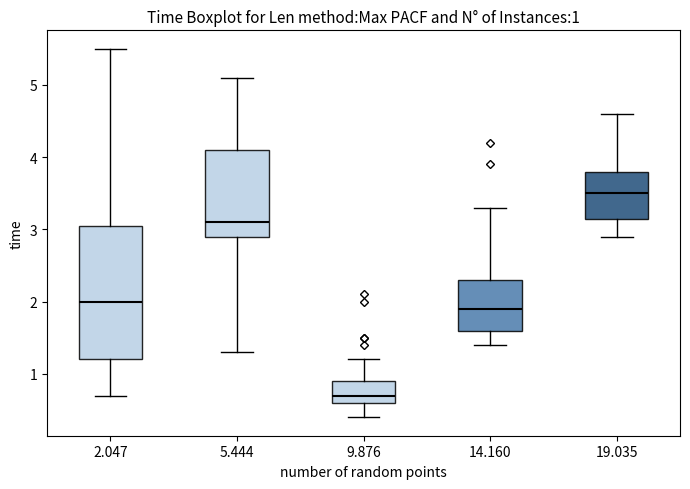

Which box is the tallest, from its lower edge to its upper edge?

2.047